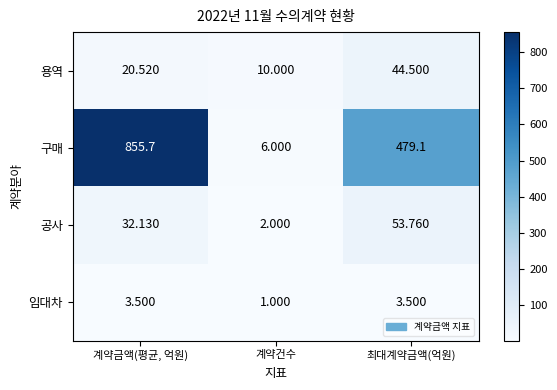

How many distinct data groups are displayed?

4